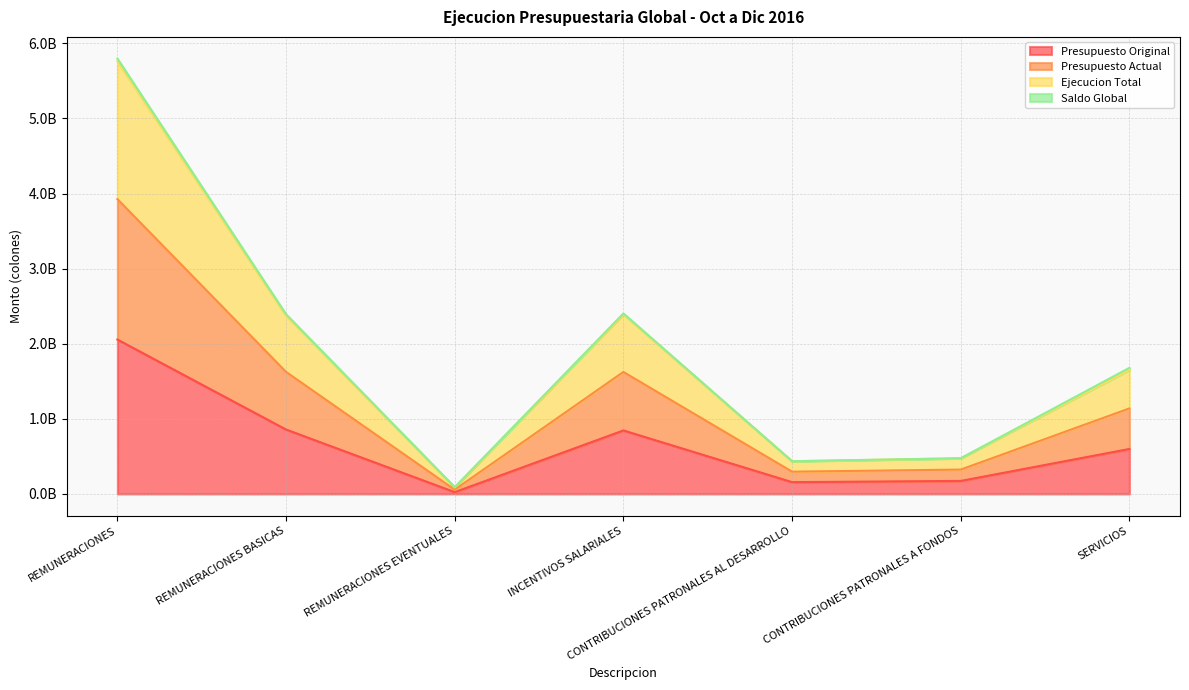

In Presupuesto Actual, how many points are lower than both neighbors (excluding endpoints)?

2